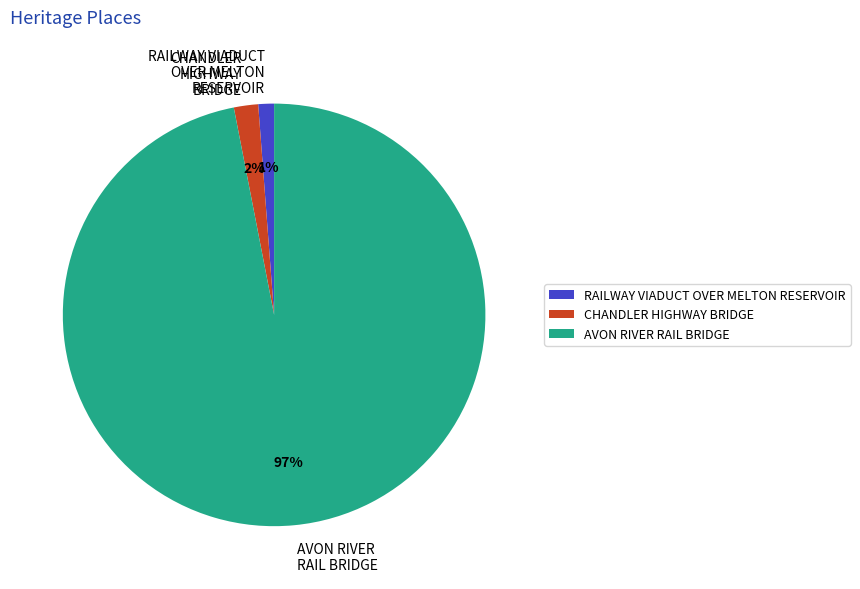

Count the number of slices in the pie.

3